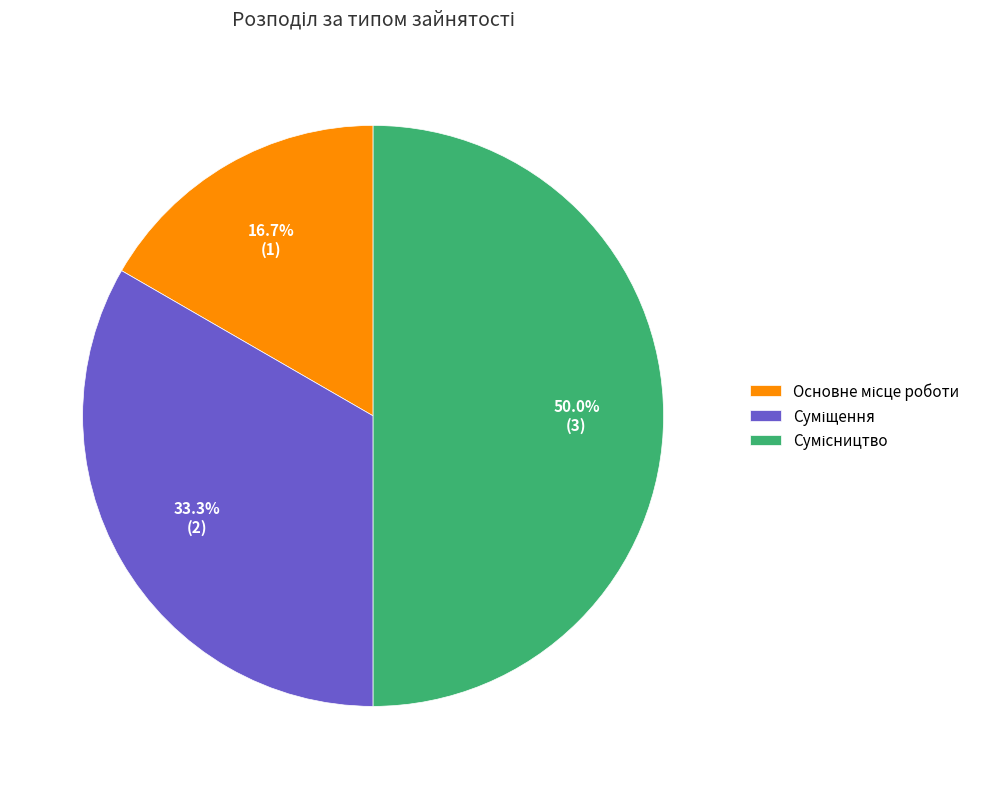

To the nearest percent, what portion does Сумісництво represent?

50%